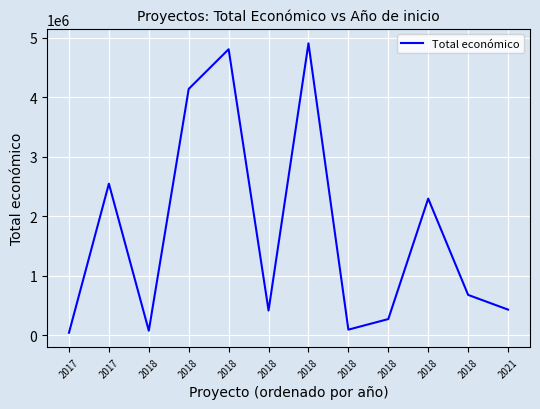

What is the ratio of the value at 2018 to the value at 2018?

2.1